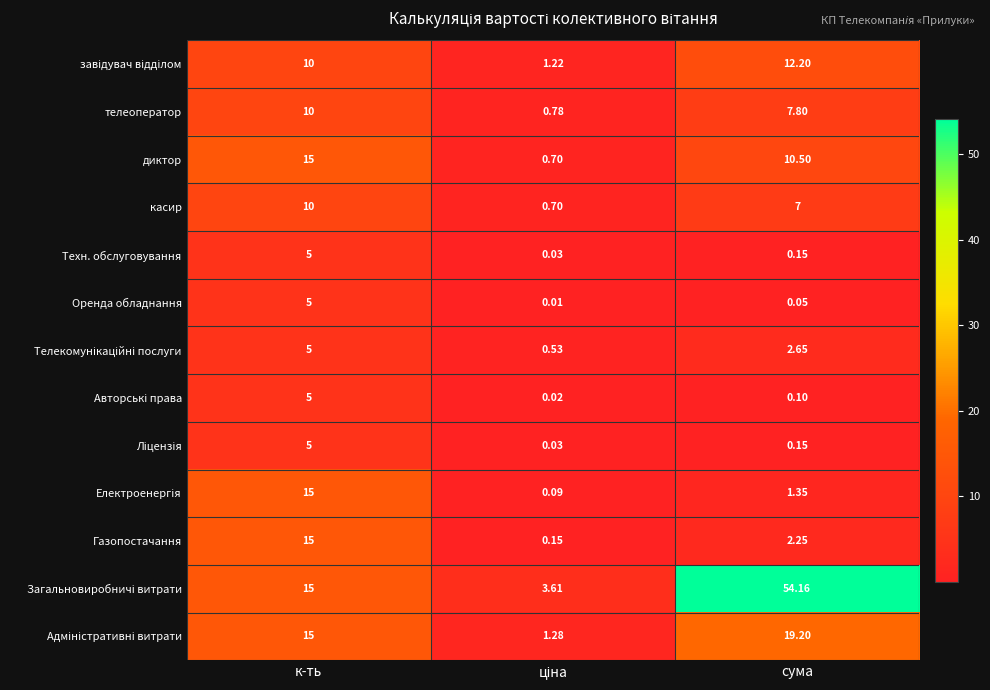

At which category is the sum across all series the highest?

к-ть